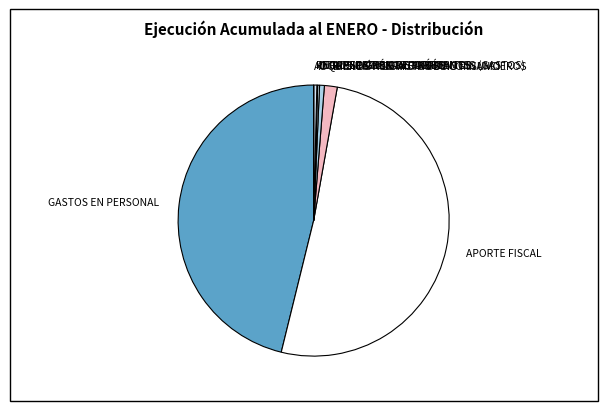

Which slice is the largest?

APORTE FISCAL